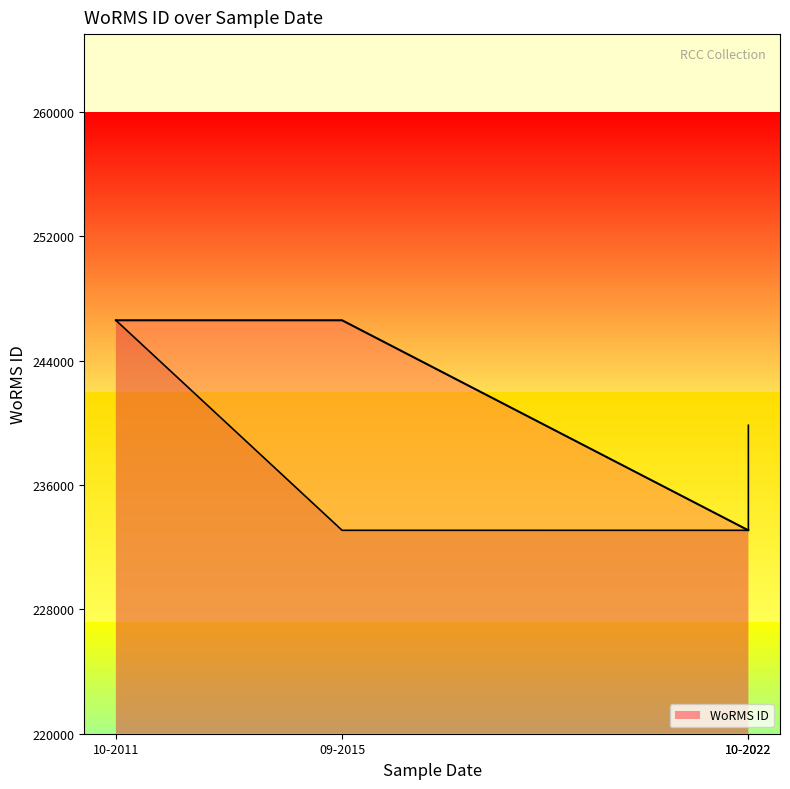

How many data points are less than 246593?

2